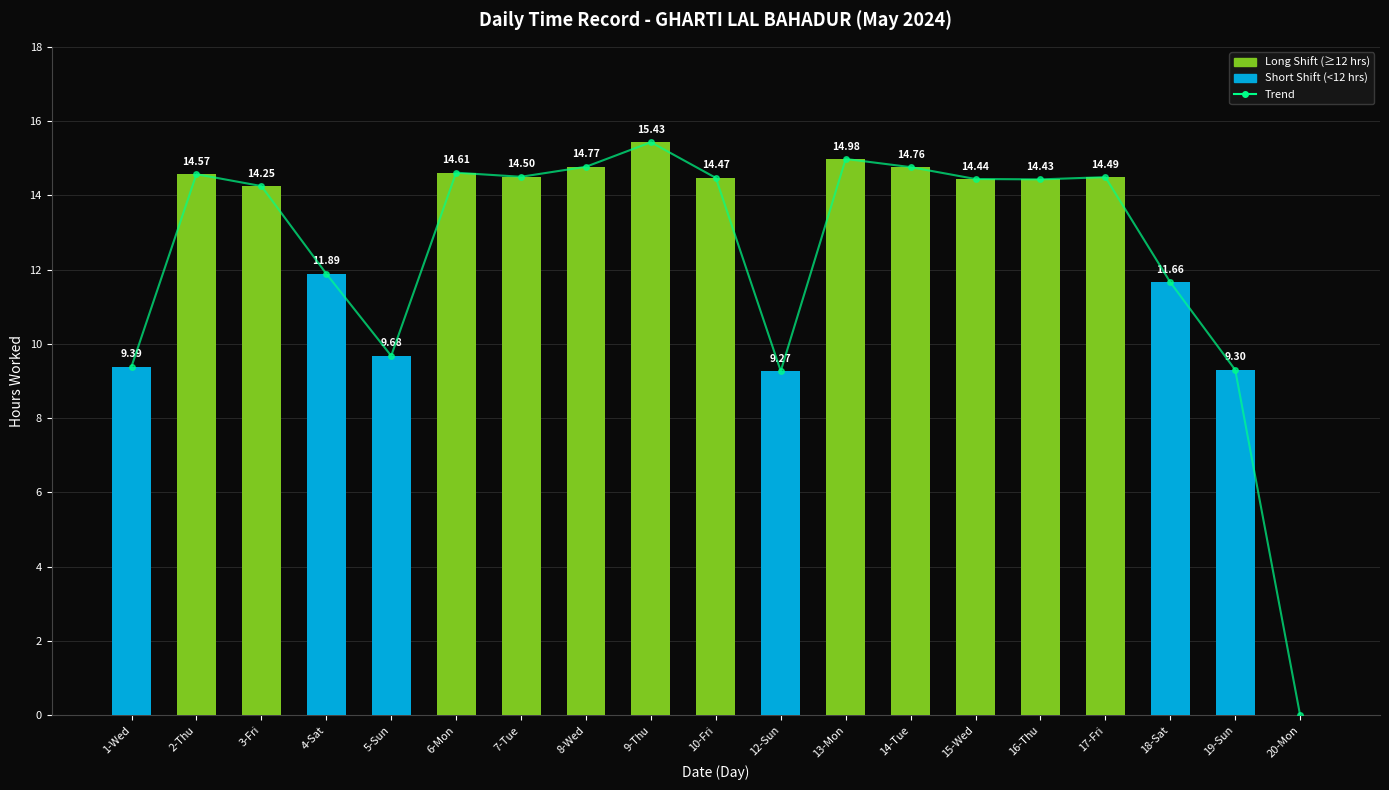

What is the difference between the maximum and minimum values in the Length of Work (hrs) series?

15.4